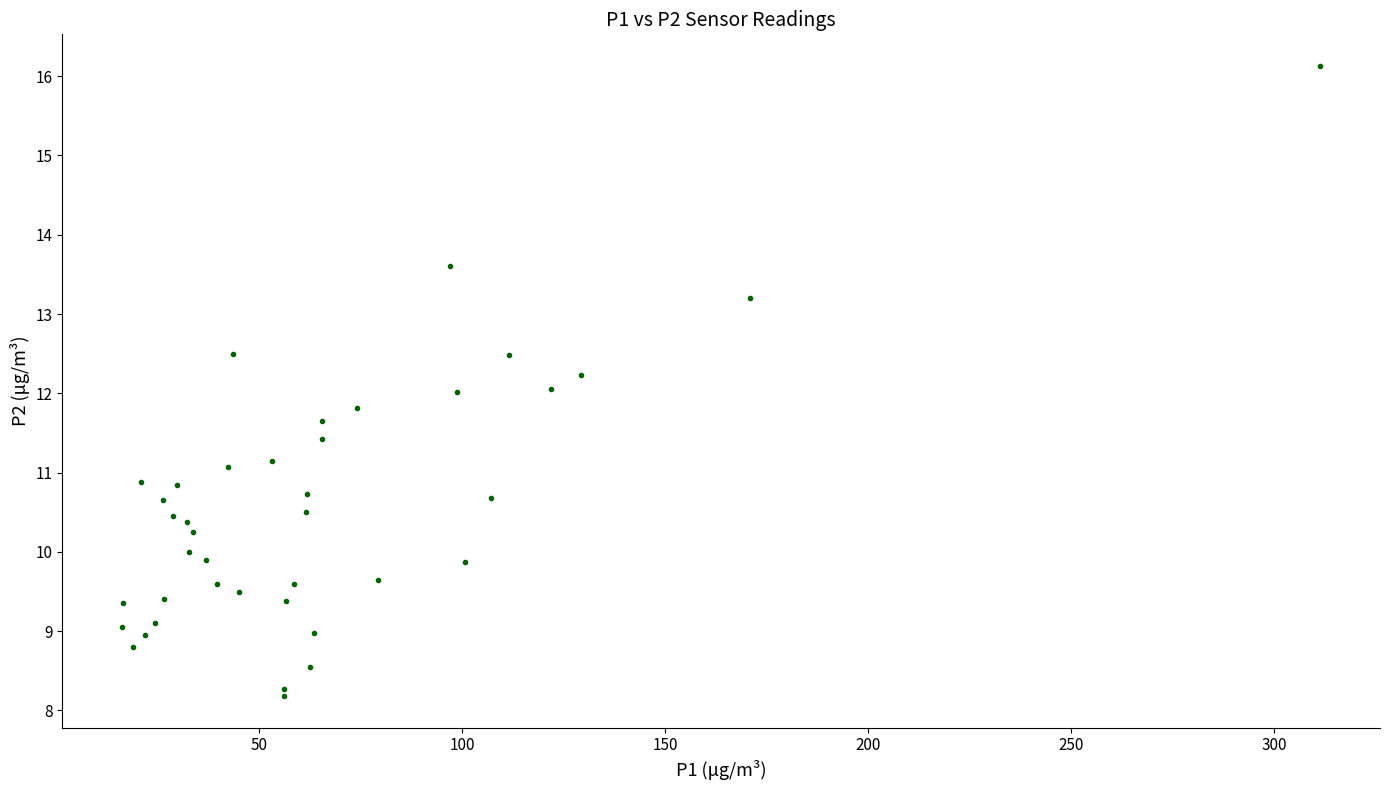

What is the range of X values (max minus min)?

294.9